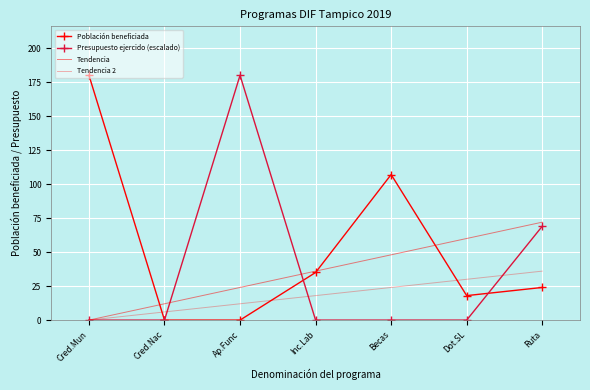

Is it true that Tendencia 2 equals 6.0 at Cred.Nac?

True